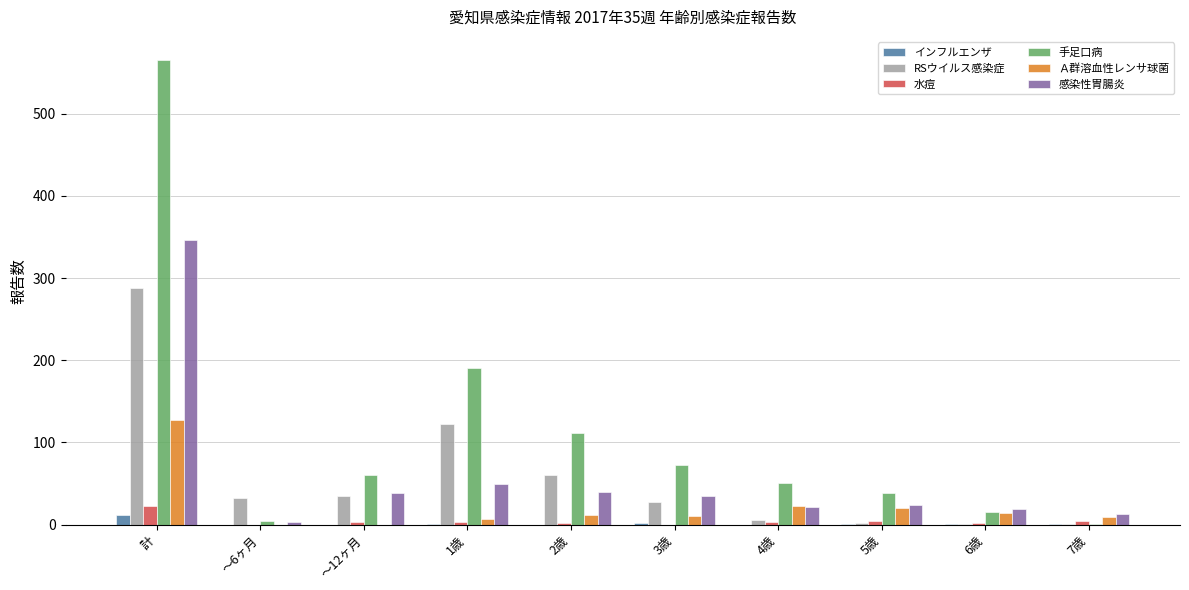

At which label is RSウイルス感染症 closest to 144?

1歳